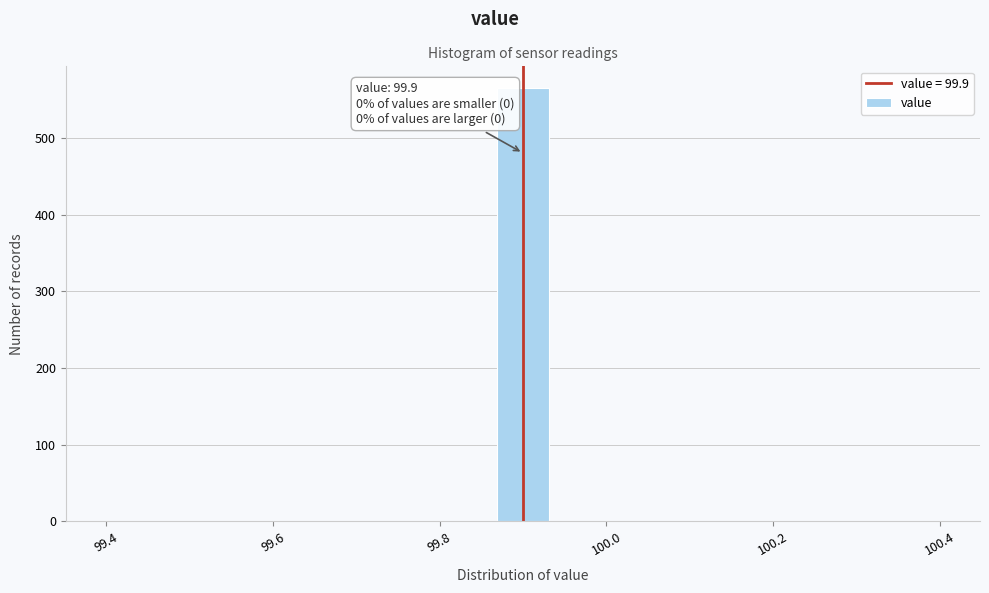

Read against the x-axis, roughly where is the centre of the tallest bar?

99.90